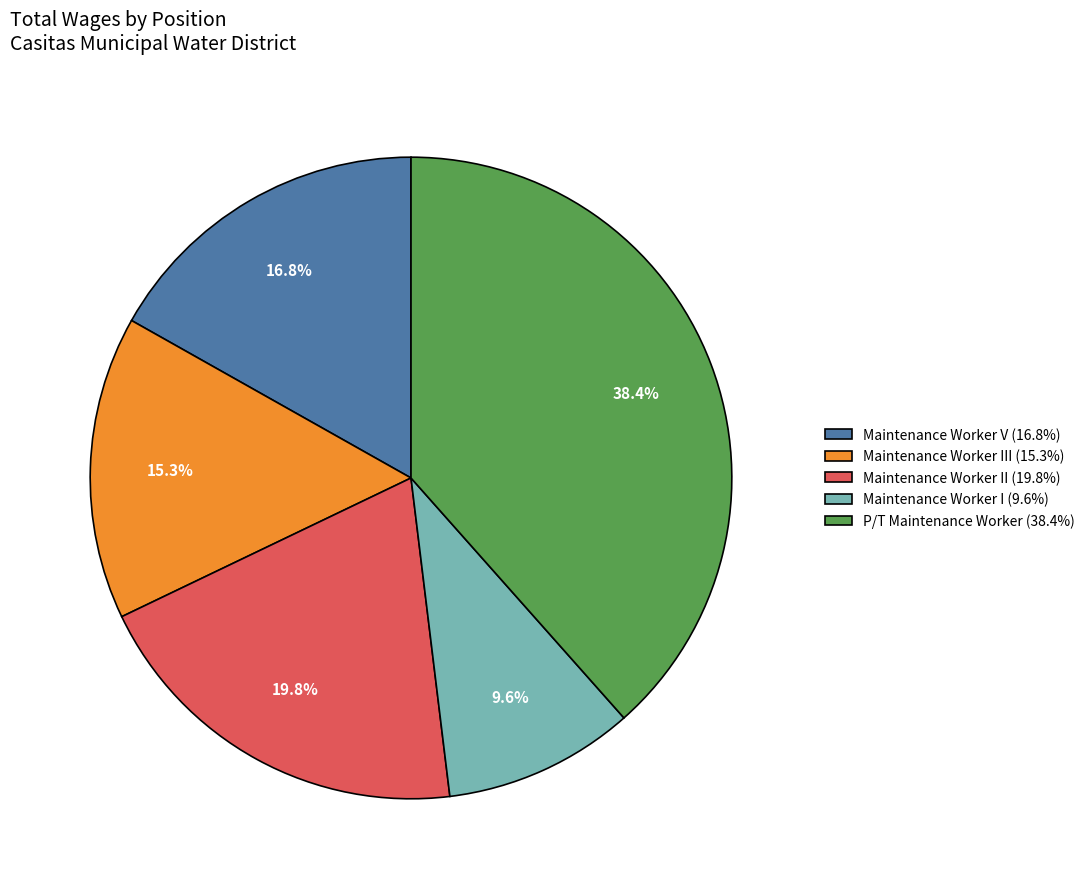

What is the smallest slice in the pie chart?

Maintenance Worker I (9.6%)